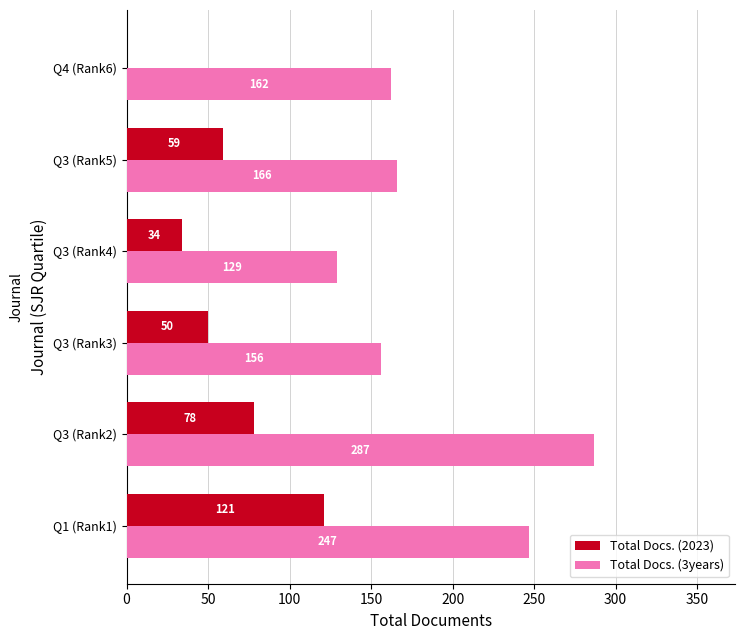

What is the sum of the Total Docs. (3years) values at Q1 (Rank1) and Q3 (Rank4)?

376